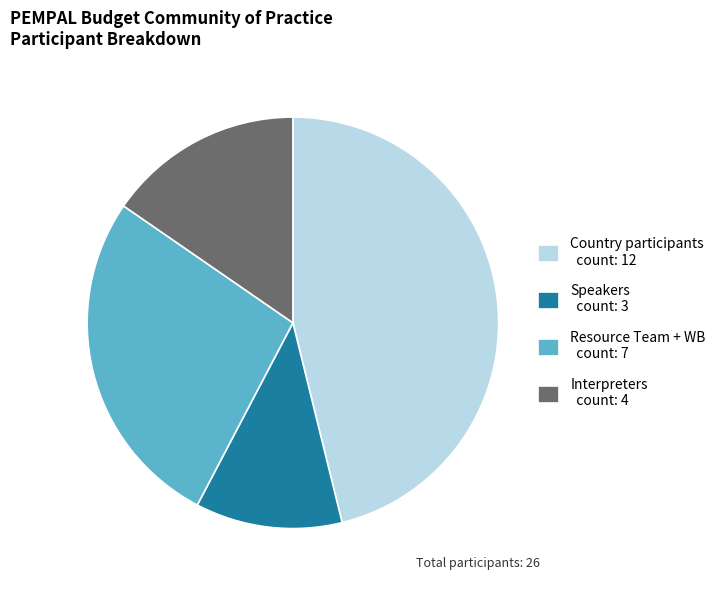

Which has a higher value, Country participants or Resource Team + WB?

Country participants